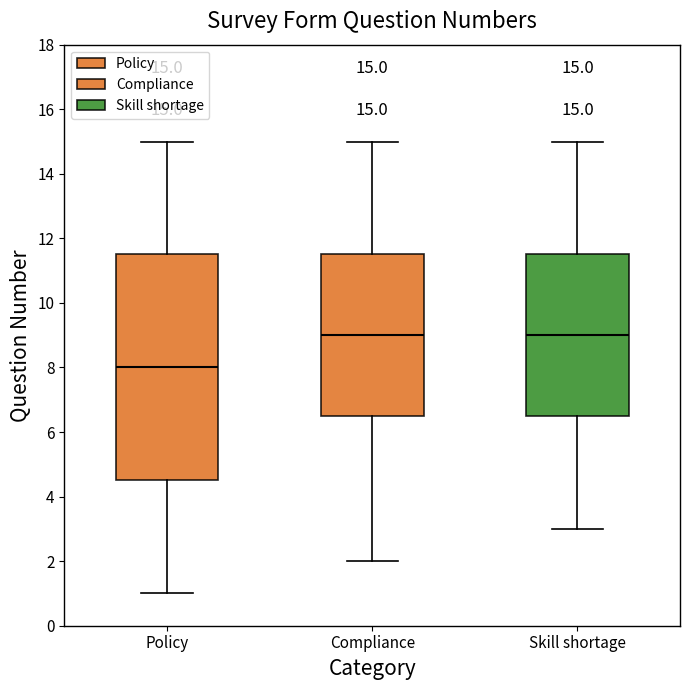

Which box has the lowest median line?

Policy